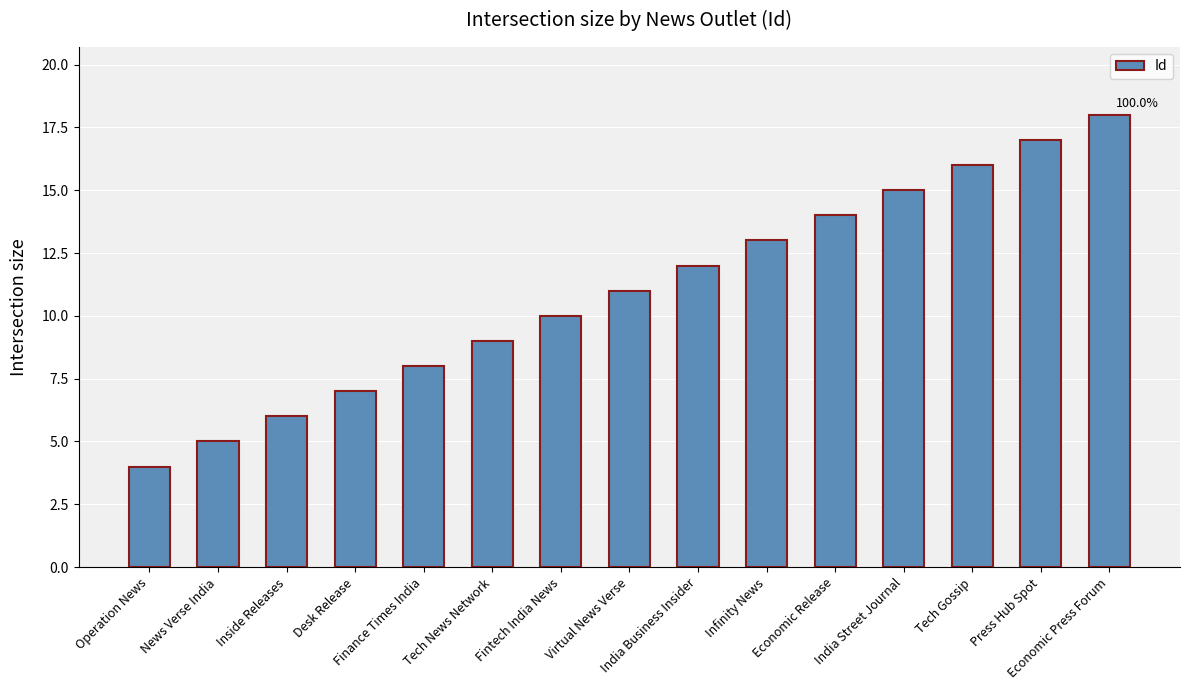

Rank the categories by value from highest to lowest.

Economic Press Forum, Press Hub Spot, Tech Gossip, India Street Journal, Economic Release, Infinity News, India Business Insider, Virtual News Verse, Fintech India News, Tech News Network, Finance Times India, Desk Release, Inside Releases, News Verse India, Operation News